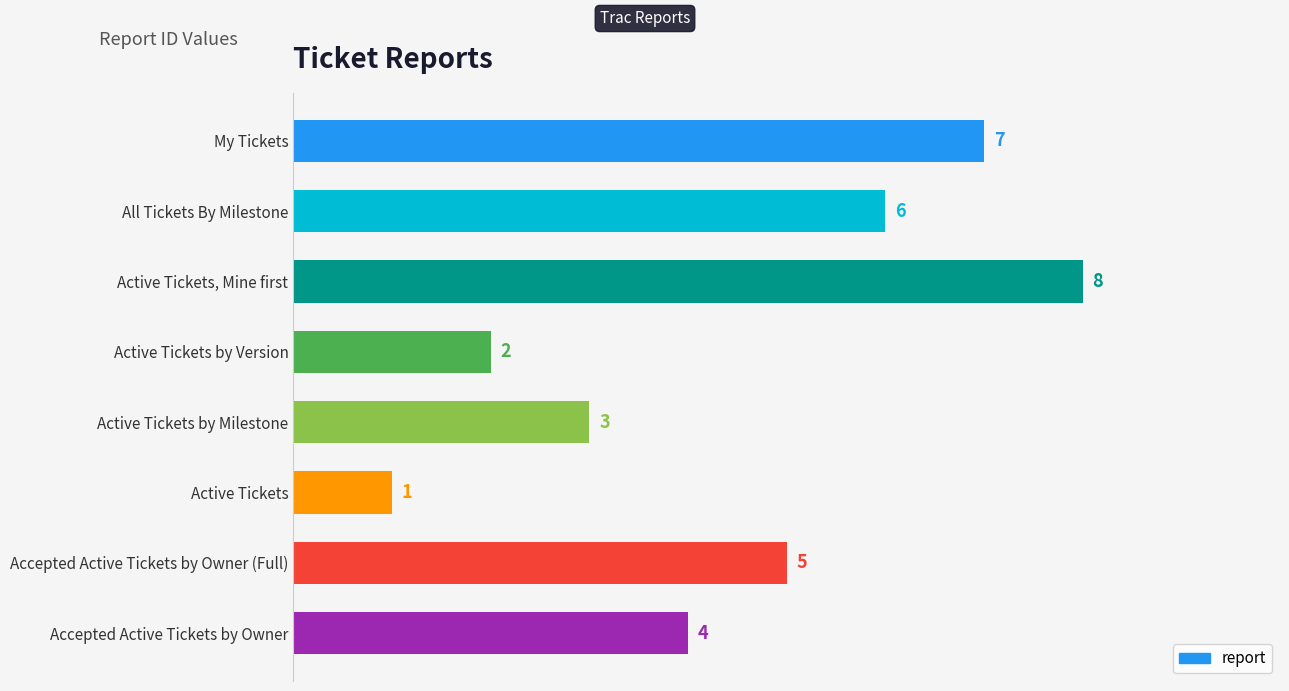

How many categories are shown in the chart?

8